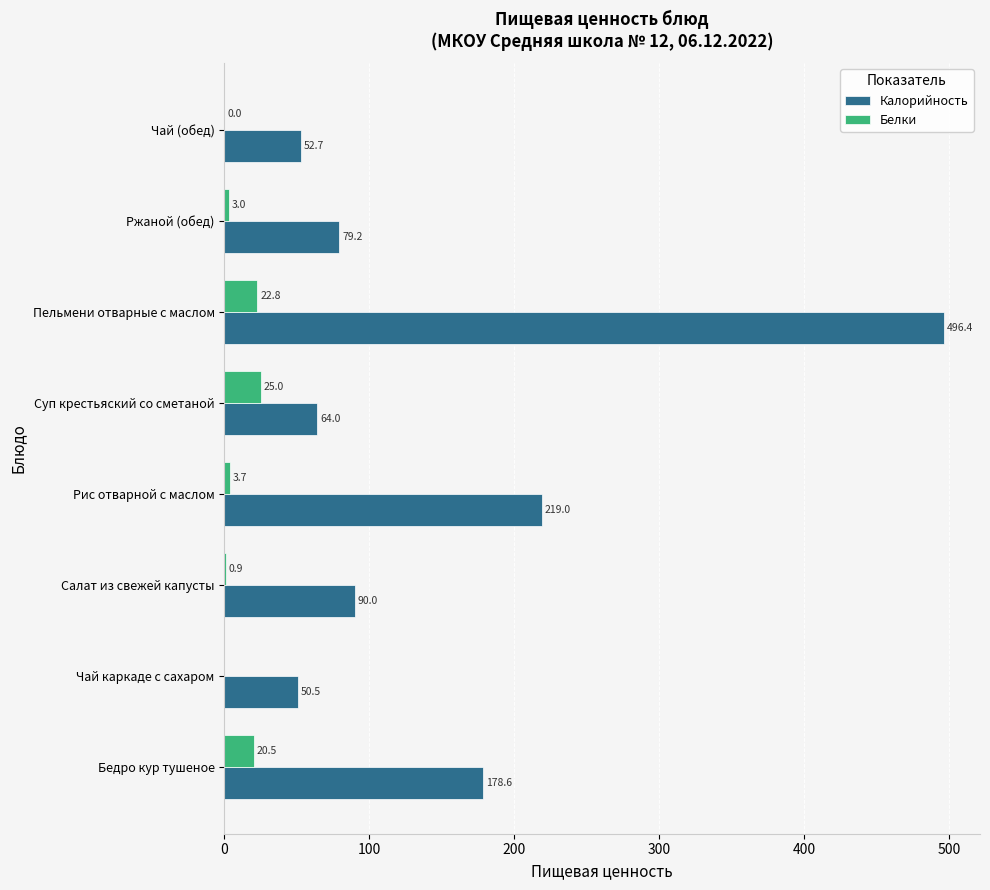

What is the sum of the Белки values at Чай каркаде с сахаром and Пельмени отварные с маслом?

22.8